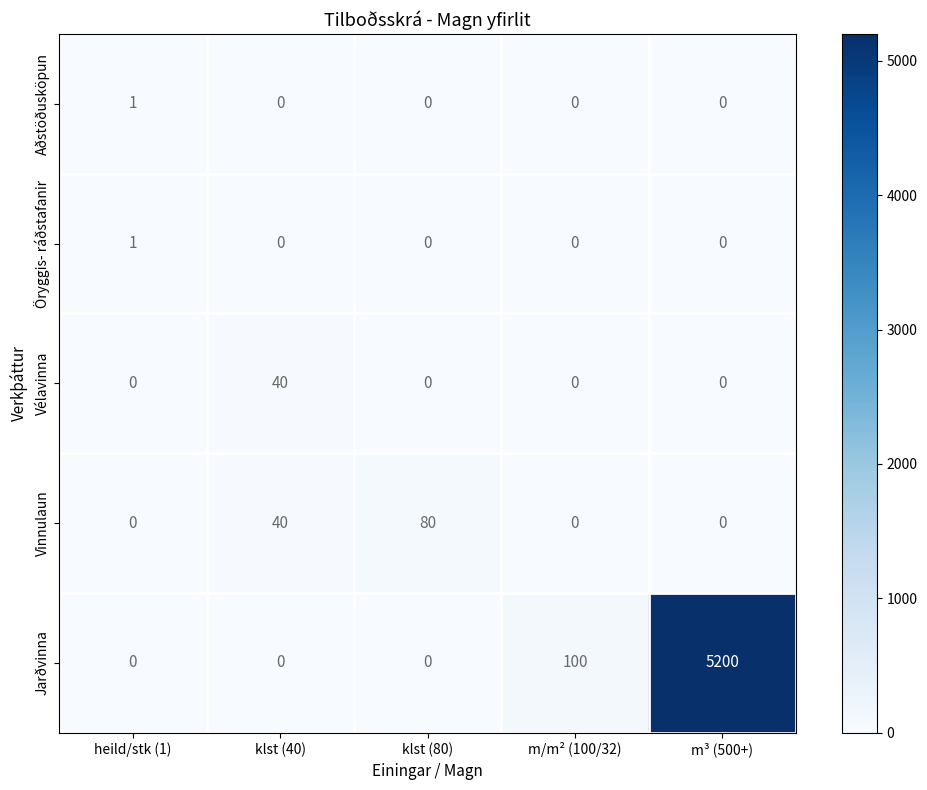

Which series has the largest range (max minus min)?

Jarðvinna